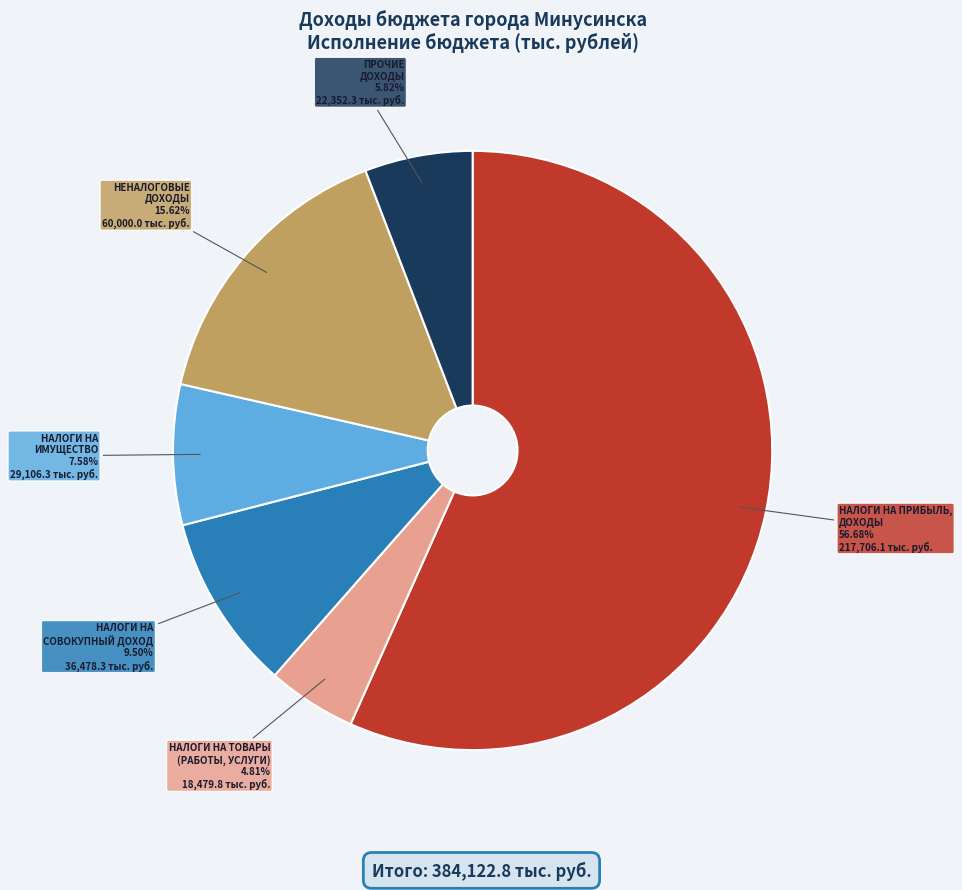

Count the number of slices in the pie.

6